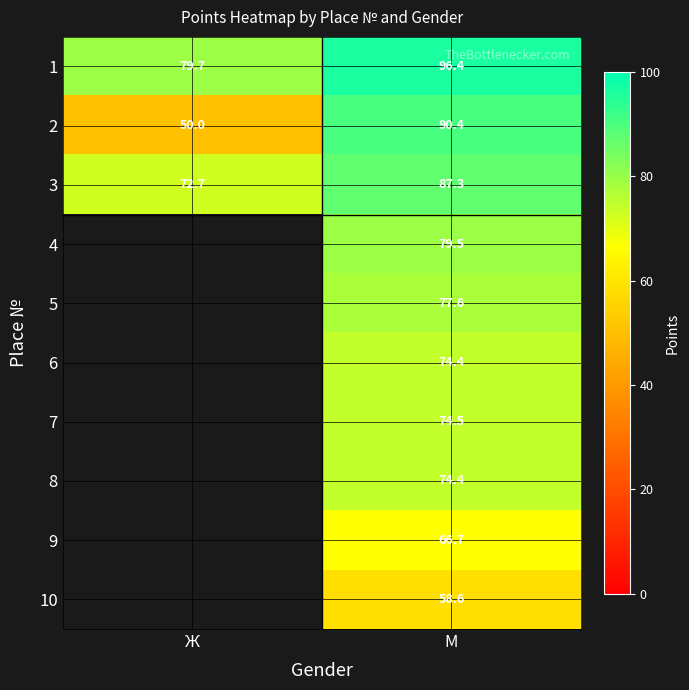

The value of 3 at М is 57.7. True or false?

False